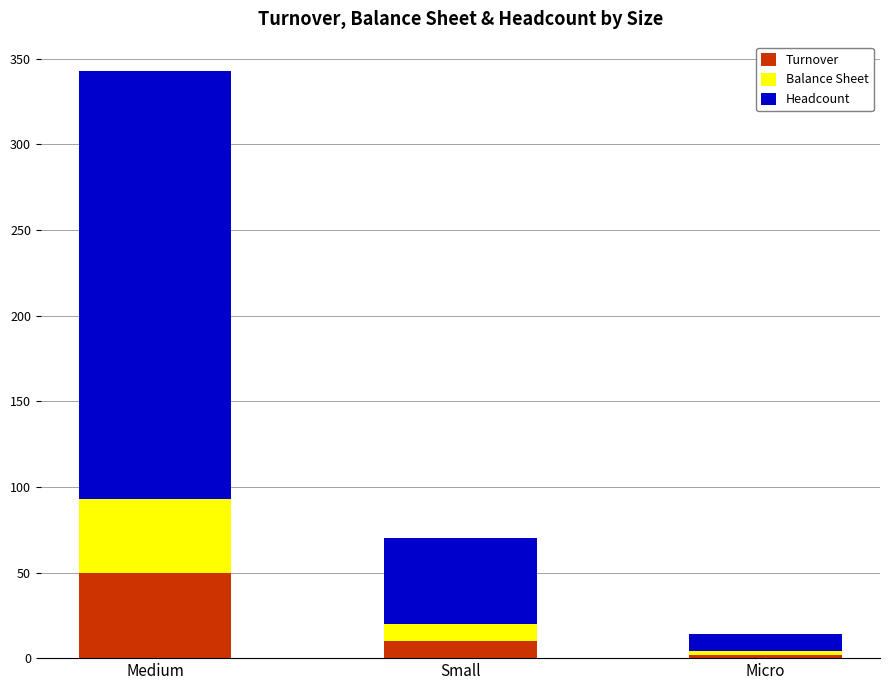

Where does the Turnover series first go above 10?

Medium